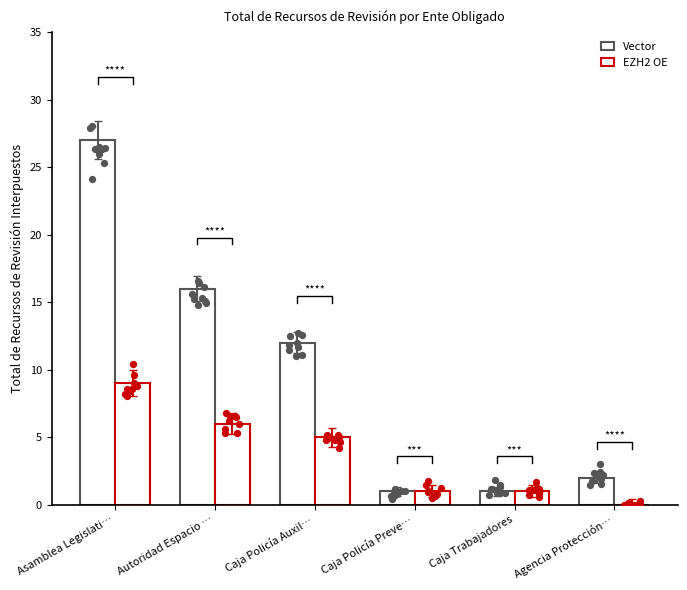

Which series reaches the maximum Y coordinate?

Vector